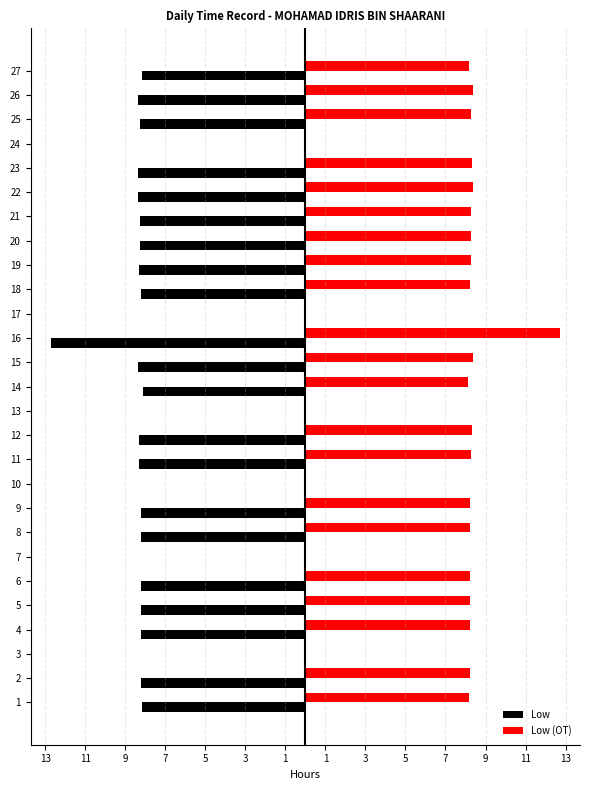

True or false: Low has a value of -8.2 at 5.

True